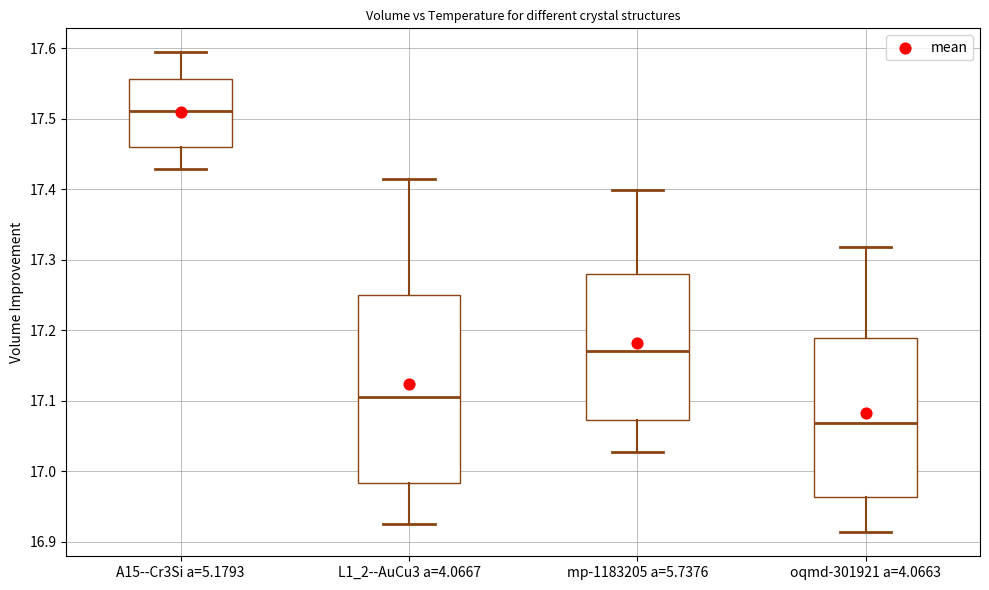

Reading left to right, read every box against the y-axis: the position of its median line, the range the box covers, and the ends of its whiskers. The values are not printed on the chart, so give them approximately, as read against the axis.

A15--Cr3Si a=5.1793: median 17.51, box 17.46 to 17.56, whiskers 17.43 to 17.59
L1_2--AuCu3 a=4.0667: median 17.11, box 16.98 to 17.25, whiskers 16.92 to 17.41
mp-1183205 a=5.7376: median 17.17, box 17.07 to 17.28, whiskers 17.03 to 17.40
oqmd-301921 a=4.0663: median 17.07, box 16.96 to 17.19, whiskers 16.91 to 17.32